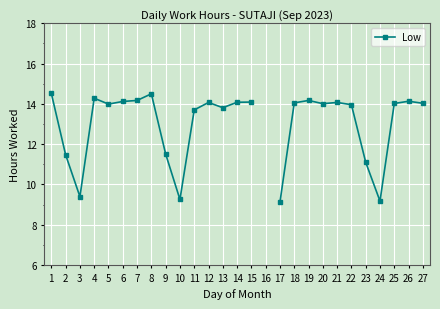

What is the greatest value displayed?

14.5